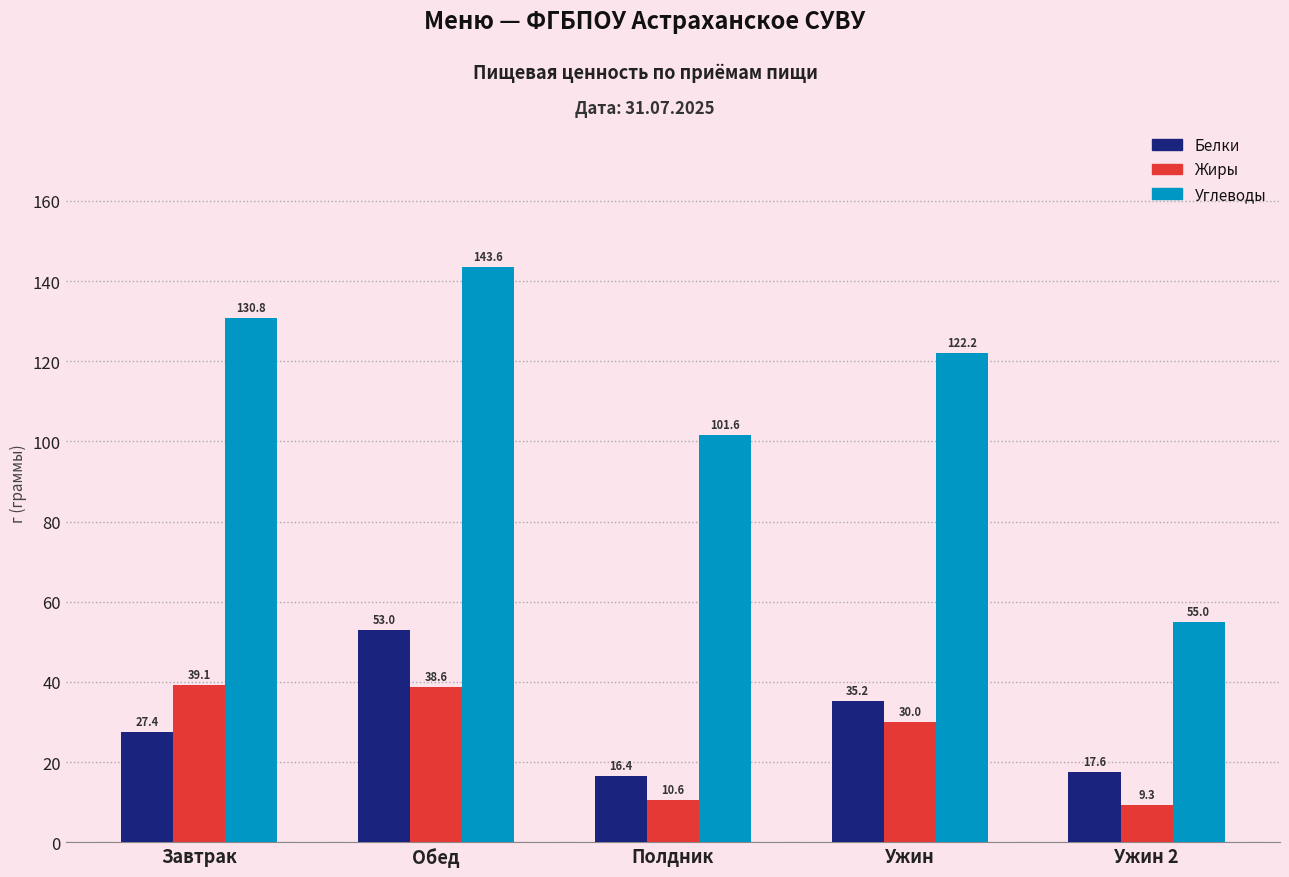

What is the sum of all Белки values?

149.6